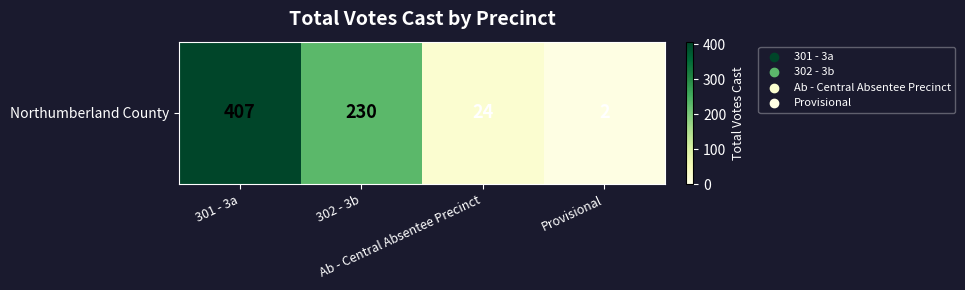

What is the sum of the values at Provisional and 302 - 3b?

232